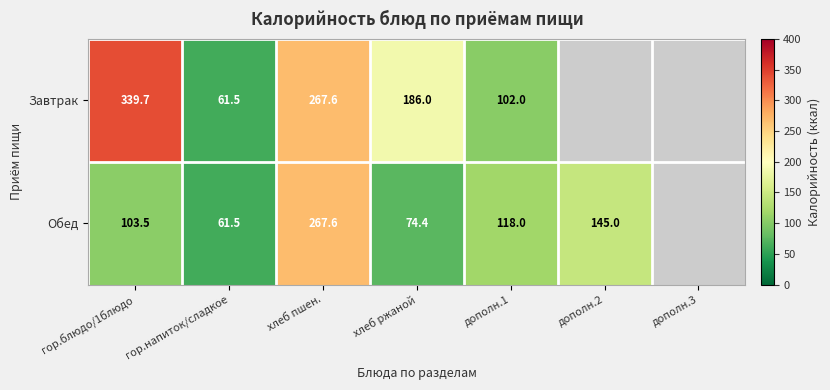

Is the value of Завтрак at гор.блюдо/1блюдо greater than the value of Обед at дополн.1?

Yes